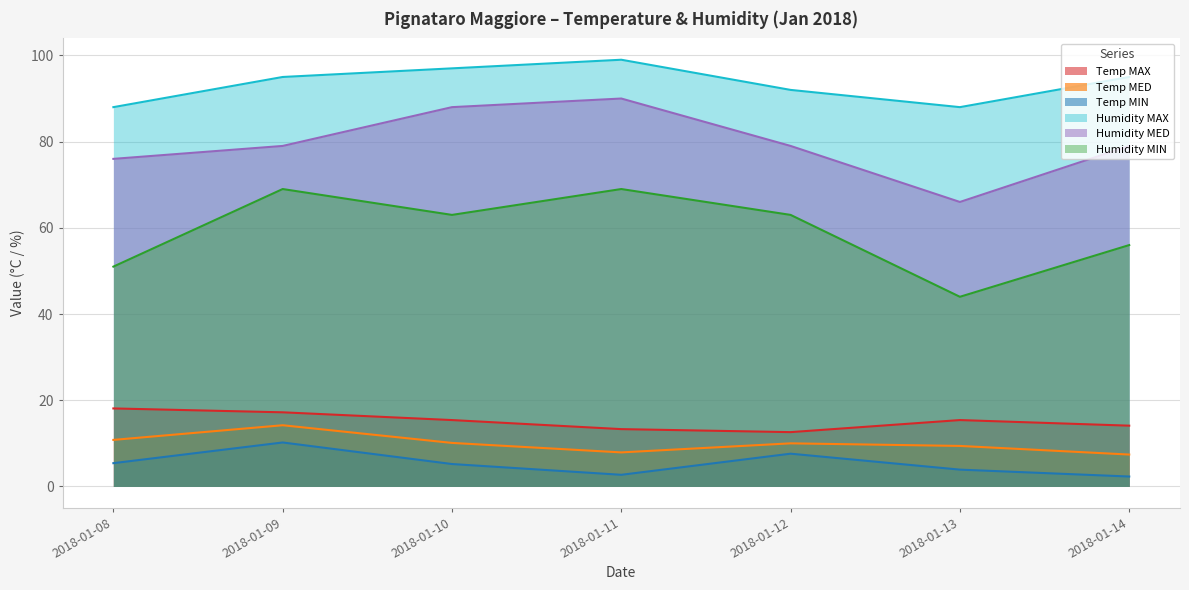

At which category does Temp MIN reach its first local valley?

2018-01-11